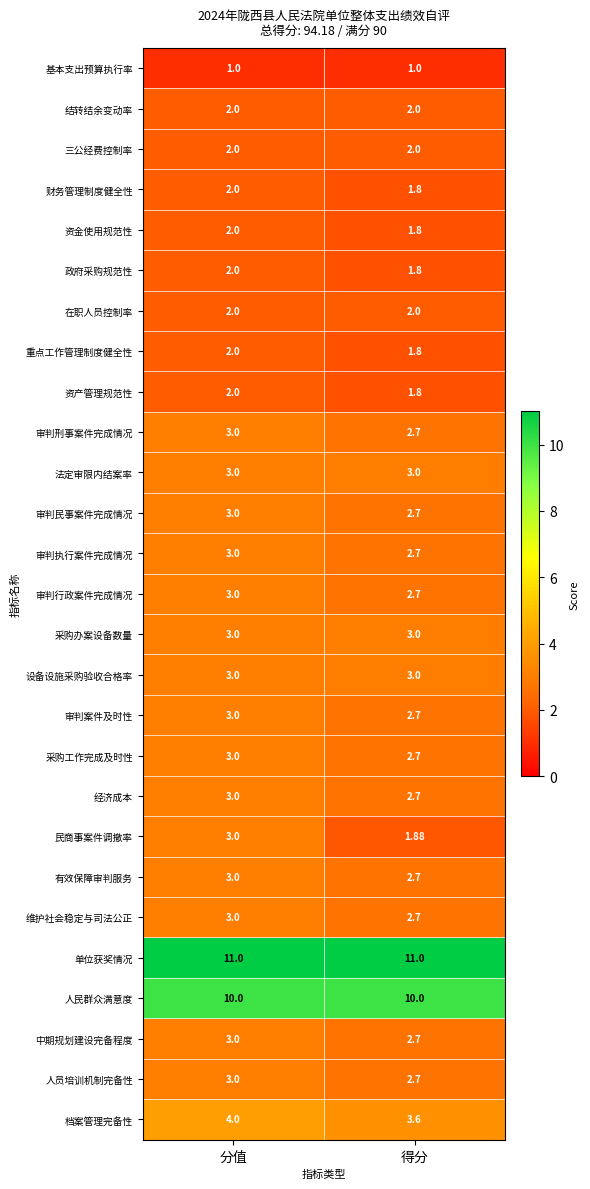

Which series has the largest total across all categories?

单位获奖情况